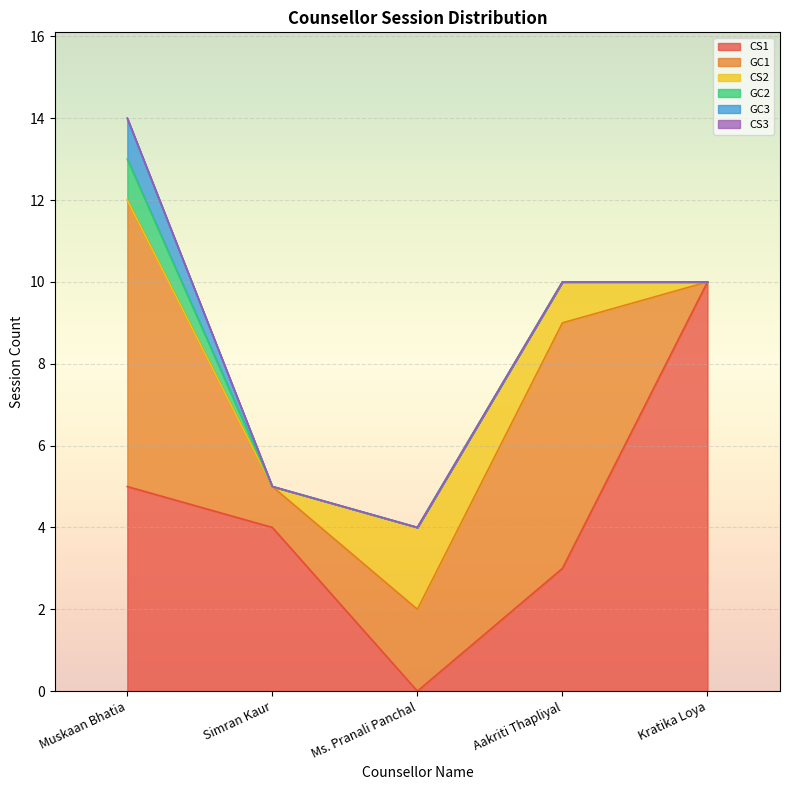

Between Ms. Pranali Panchal and Kratika Loya, which is larger?

Kratika Loya